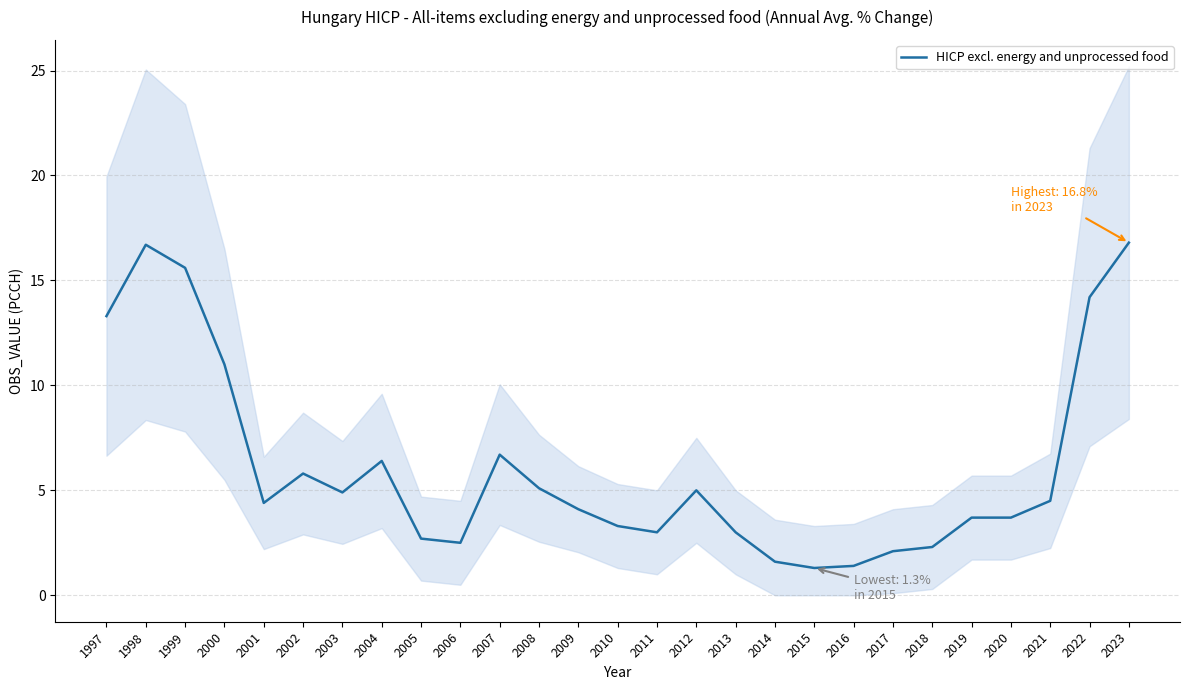

How many lines are shown in the chart?

1